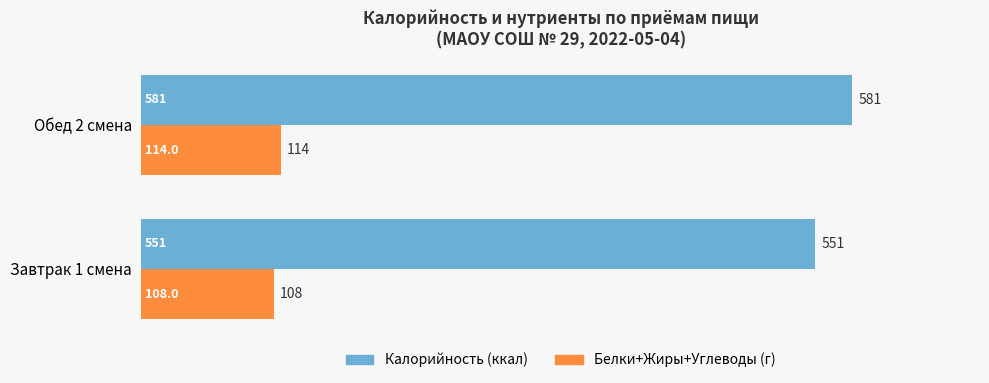

The value of Белки+Жиры+Углеводы (г) at Обед 2 смена is 199. True or false?

False